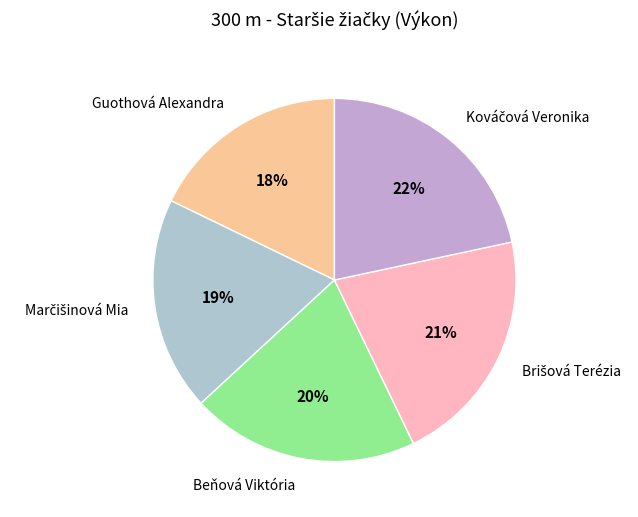

Does Guothová Alexandra represent more than half of the total?

No